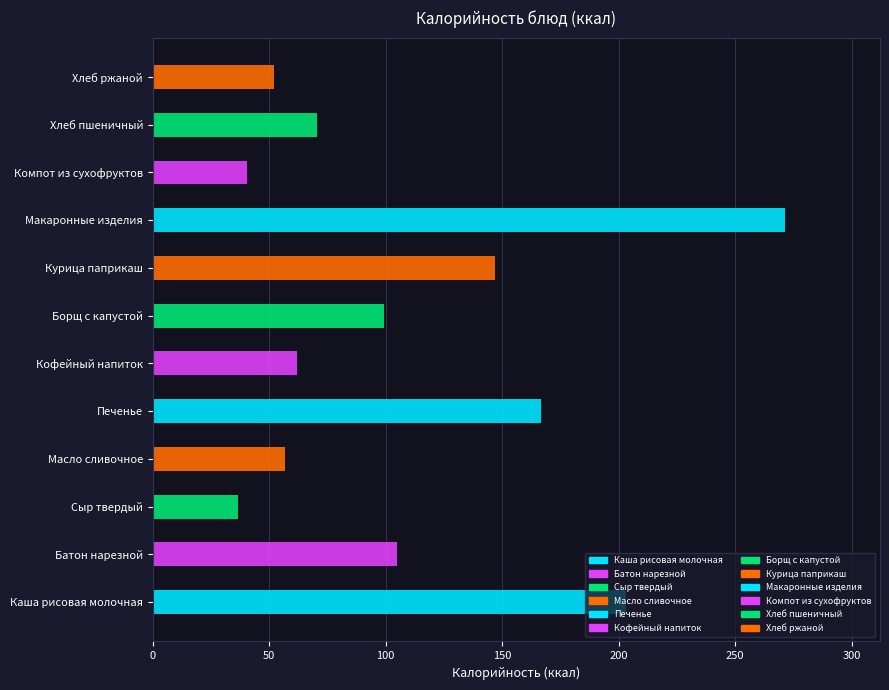

At which label is the value closest to 153?

Курица паприкаш